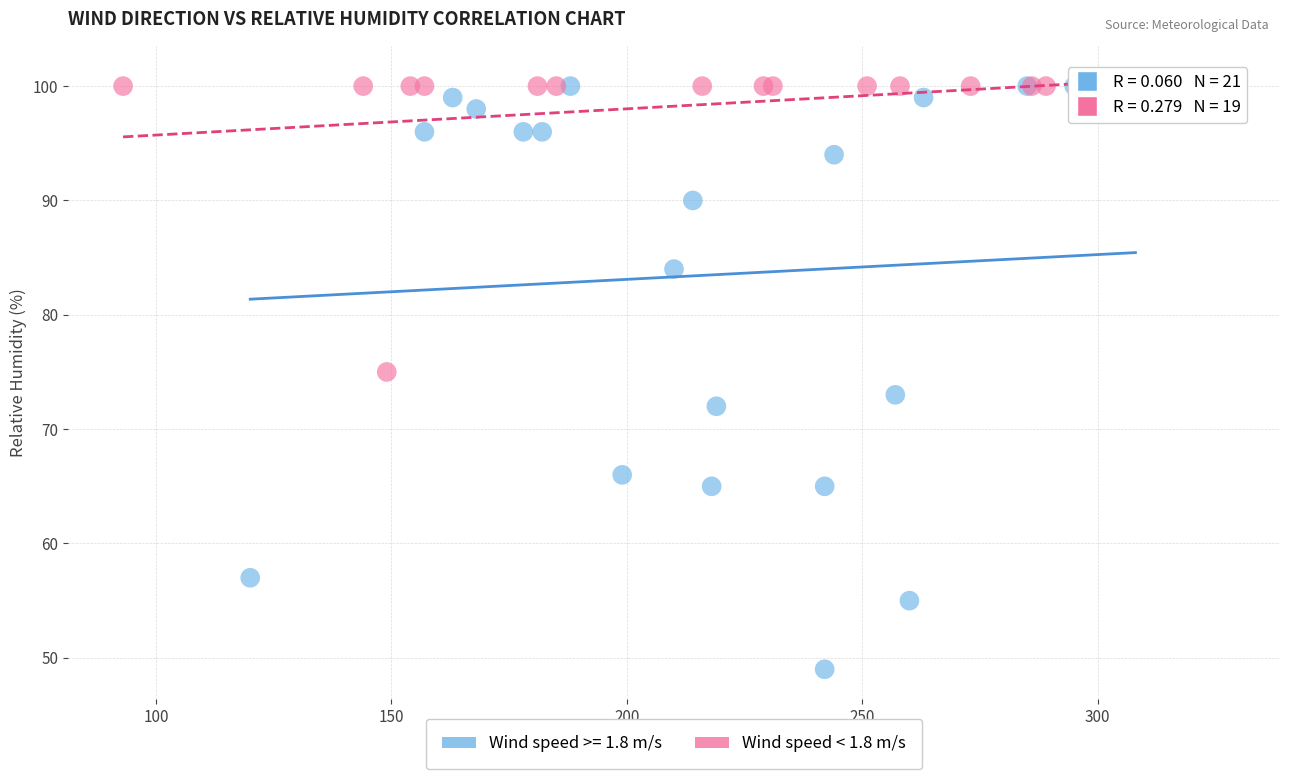

Which series has the largest Y range (max minus min)?

Wind speed >= 1.8 m/s